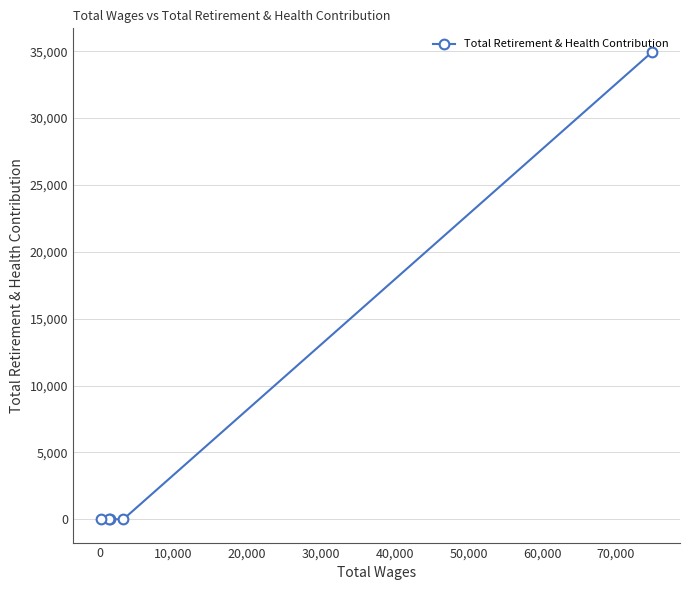

What is the average value?

6994